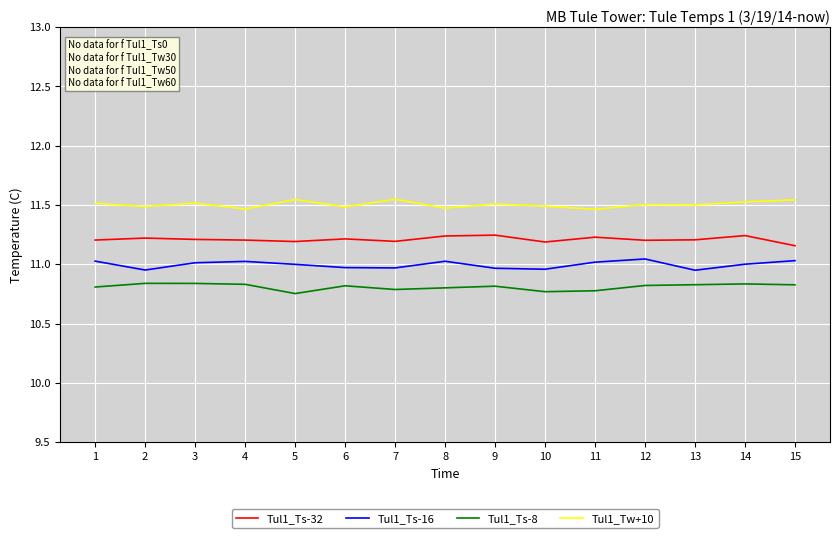

True or false: Tul1_Ts-32 has a value of 11.2 at 2.

True